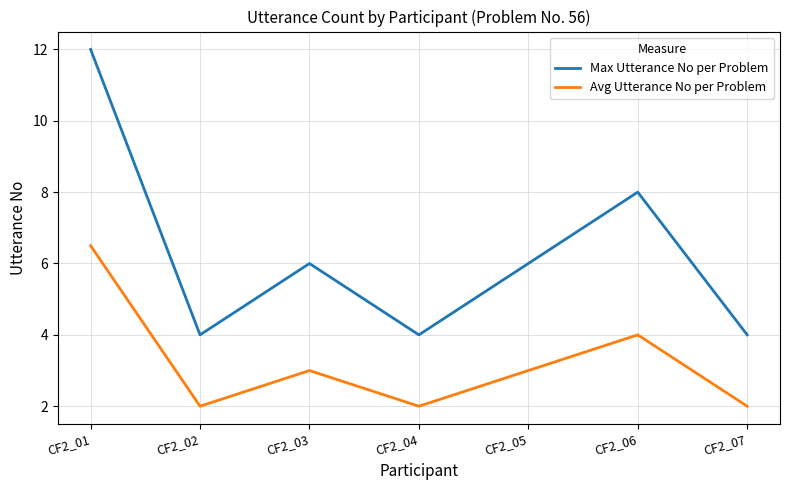

What is the approximate value of Max Utterance No per Problem at CF2_04?

4.0